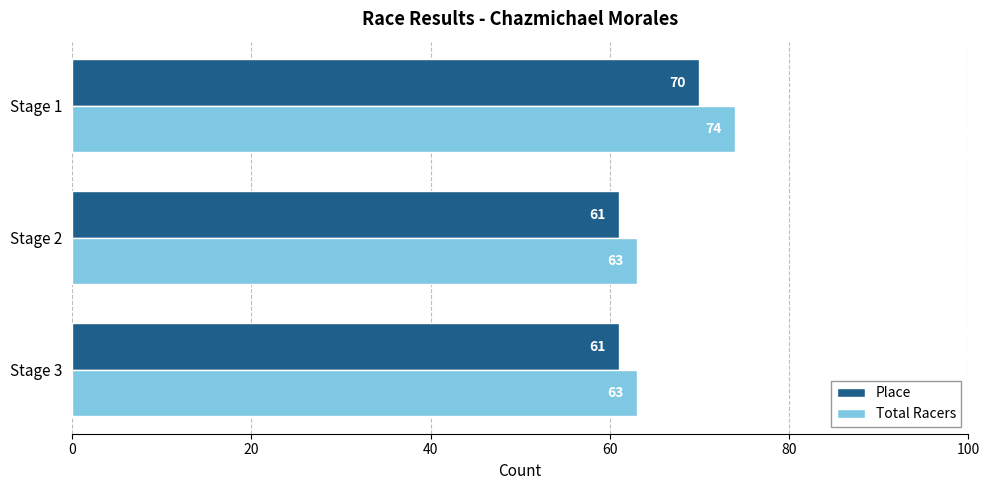

The value of Total Racers at Stage 1 is 74. True or false?

True